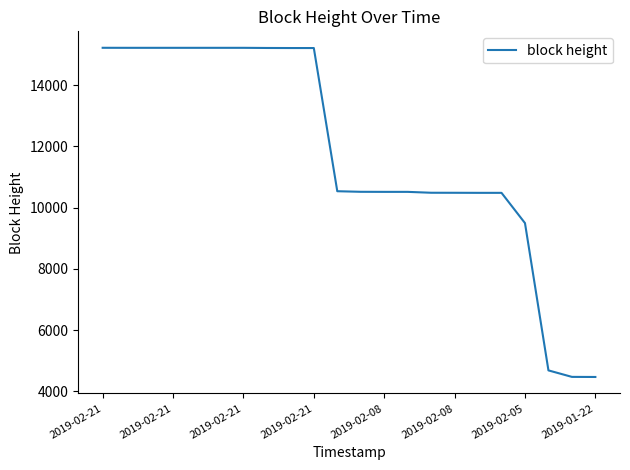

What is the difference between the maximum and minimum values?

10748